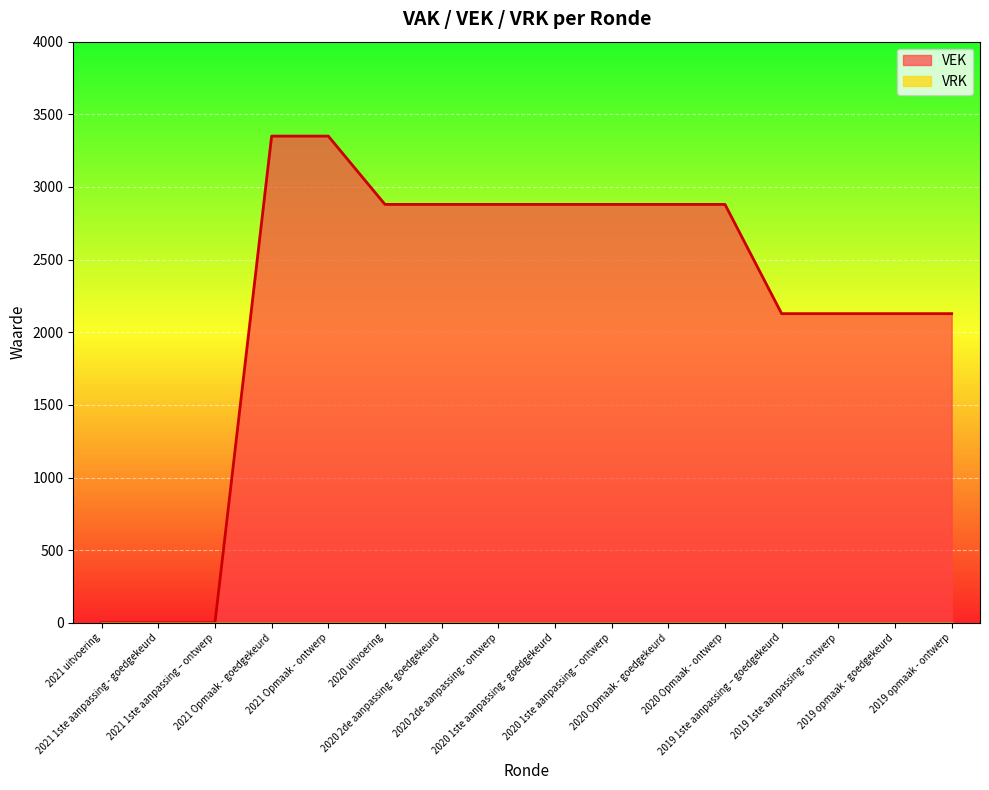

List the labels in order of value, largest first.

2021 Opmaak - goedgekeurd, 2021 Opmaak - ontwerp, 2020 uitvoering, 2020 2de aanpassing - goedgekeurd, 2020 2de aanpassing - ontwerp, 2020 1ste aanpassing - goedgekeurd, 2020 1ste aanpassing – ontwerp, 2020 Opmaak - goedgekeurd, 2020 Opmaak - ontwerp, 2019 1ste aanpassing – goedgekeurd, 2019 1ste aanpassing - ontwerp, 2019 opmaak - goedgekeurd, 2019 opmaak - ontwerp, 2021 uitvoering, 2021 1ste aanpassing - goedgekeurd, 2021 1ste aanpassing – ontwerp